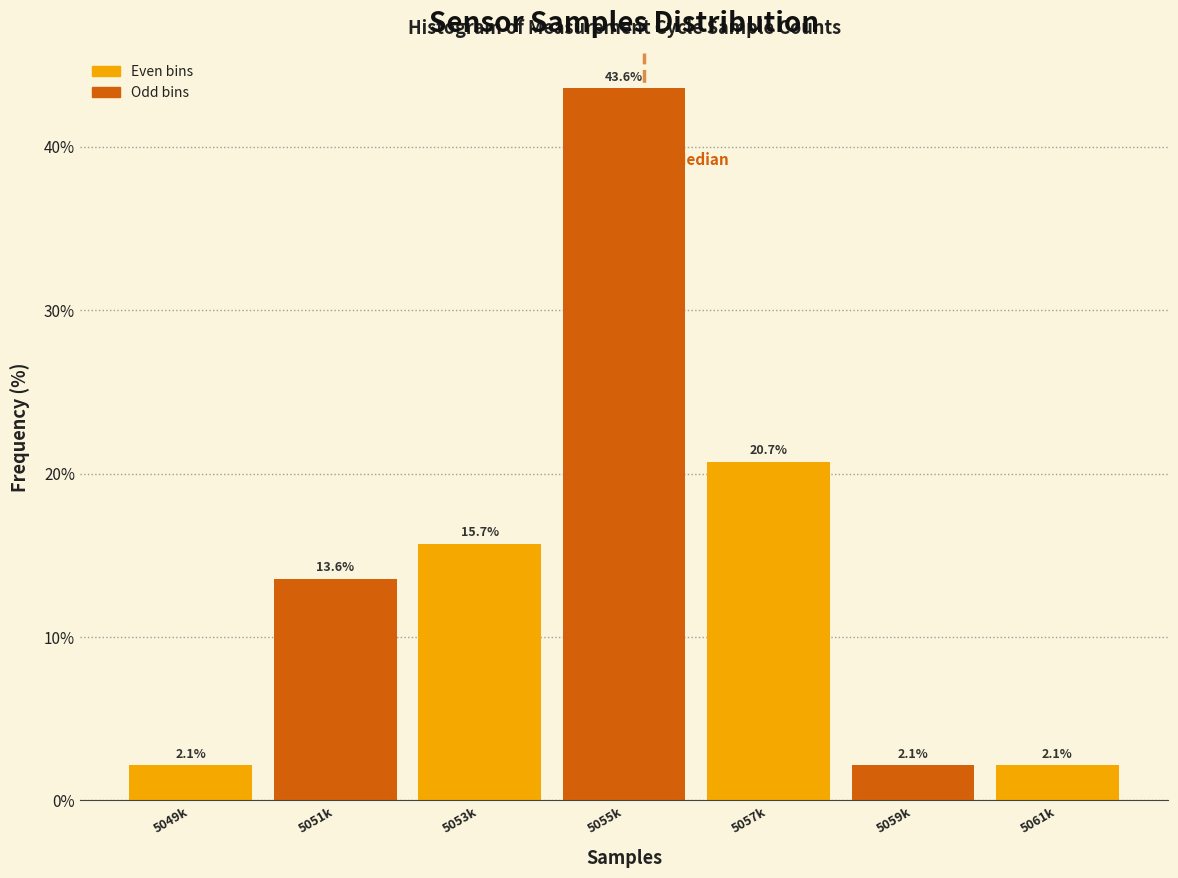

Reading right to left, transcribe all the data shown in this chart.

2.1	2.1	20.7	43.6	15.7	13.6	2.1